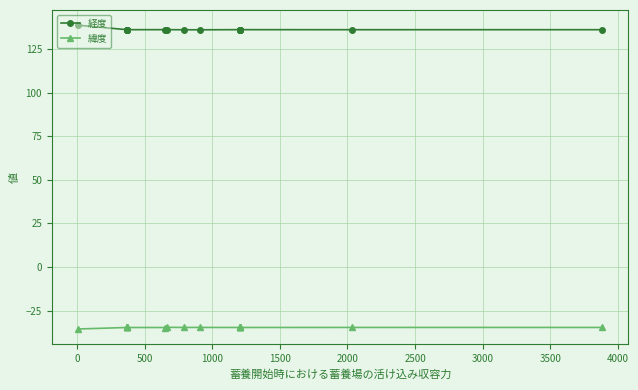

What is the difference between the second highest and minimum values in the 緯度 series?

0.9